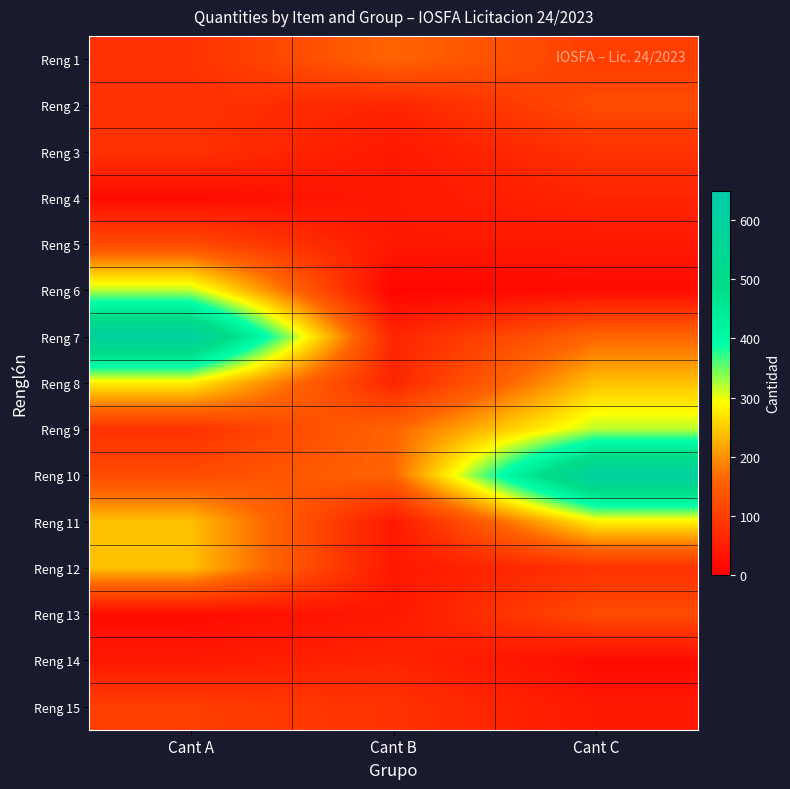

What is the difference between the highest and lowest values at Cant B?

152